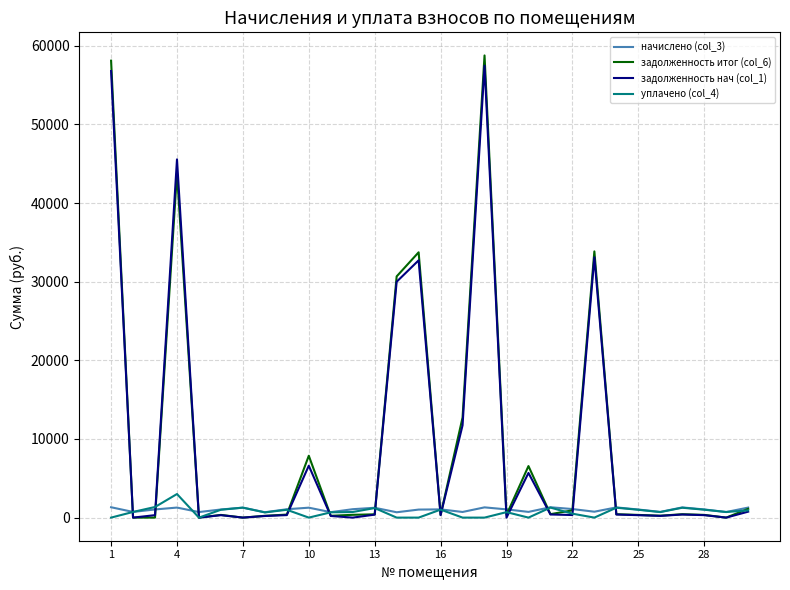

In задолженность итог (col_6), how many points are lower than both neighbors (excluding endpoints)?

9